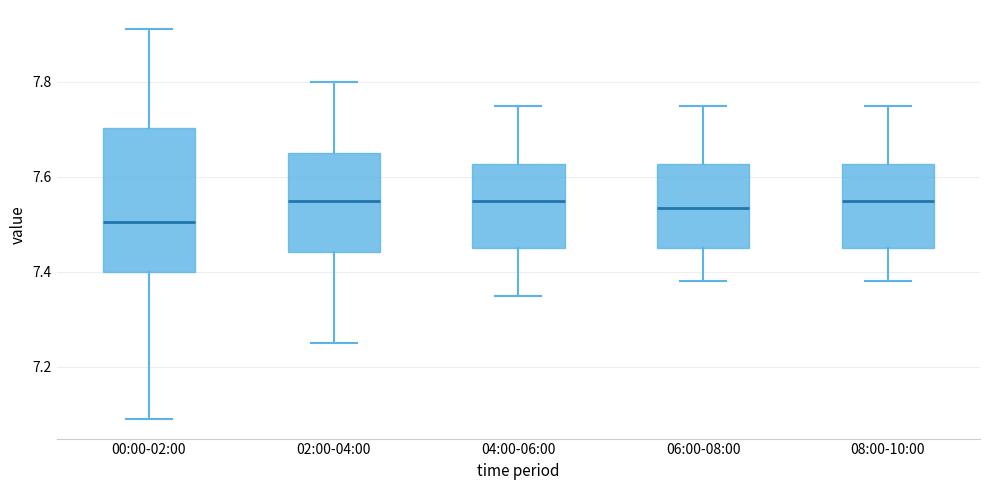

Reading left to right, read every box against the y-axis: the position of its median line, the range the box covers, and the ends of its whiskers. The values are not printed on the chart, so give them approximately, as read against the axis.

00:00-02:00: median 7.50, box 7.40 to 7.70, whiskers 7.10 to 7.92
02:00-04:00: median 7.56, box 7.44 to 7.66, whiskers 7.26 to 7.80
04:00-06:00: median 7.56, box 7.46 to 7.62, whiskers 7.36 to 7.76
06:00-08:00: median 7.54, box 7.46 to 7.62, whiskers 7.38 to 7.76
08:00-10:00: median 7.56, box 7.46 to 7.62, whiskers 7.38 to 7.76